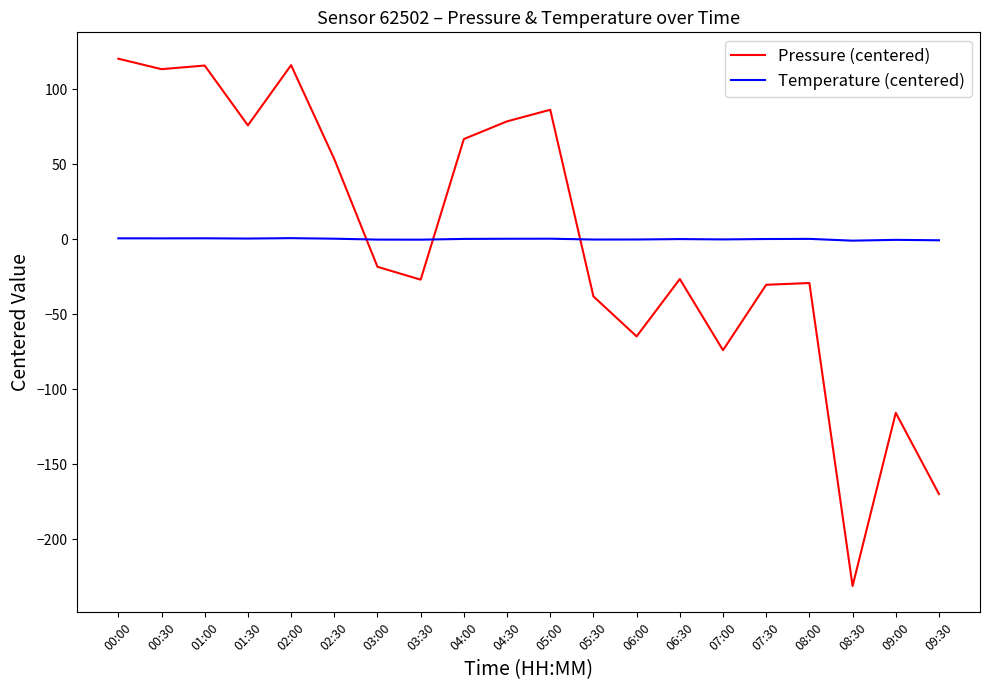

Is the value of Temperature (centered) at 06:30 greater than the value of Pressure (centered) at 03:00?

Yes